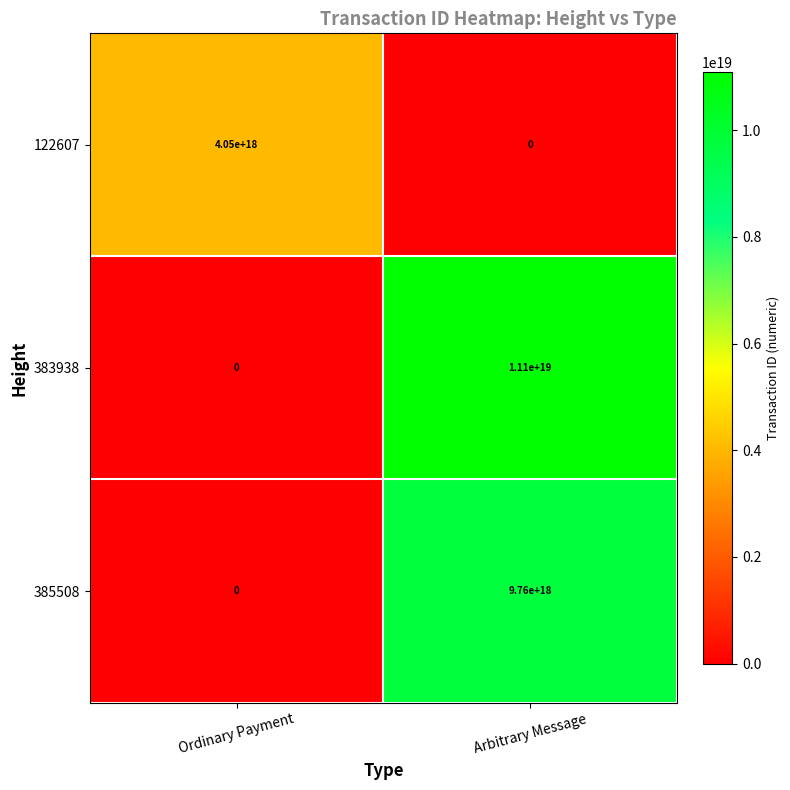

Is the value of 383938 at Arbitrary Message greater than the value of 385508 at Ordinary Payment?

Yes